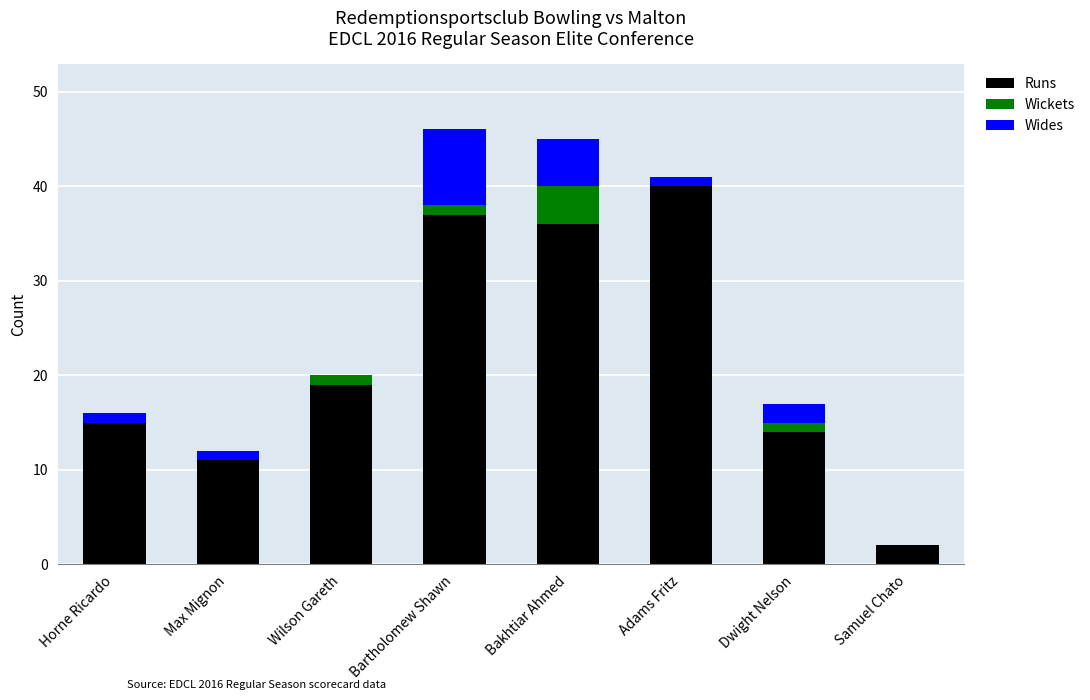

The Runs series shows 6 at Horne Ricardo. True or false?

False